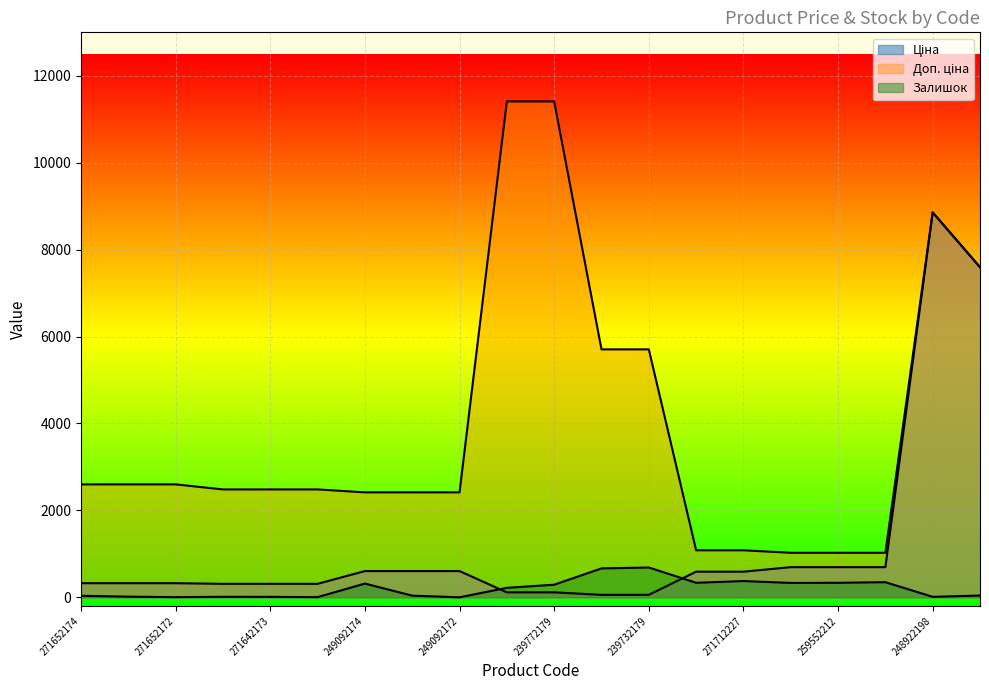

Is it true that Доп. ціна equals 17312.9 at 239772179?

False